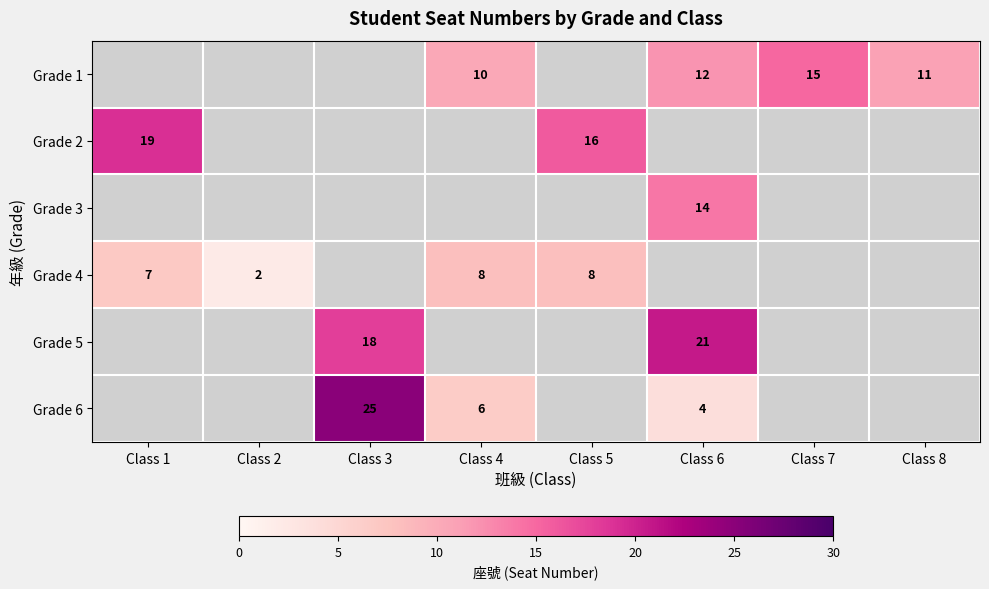

Is the value of Grade 5 at Class 6 greater than the value of Grade 2 at Class 1?

Yes